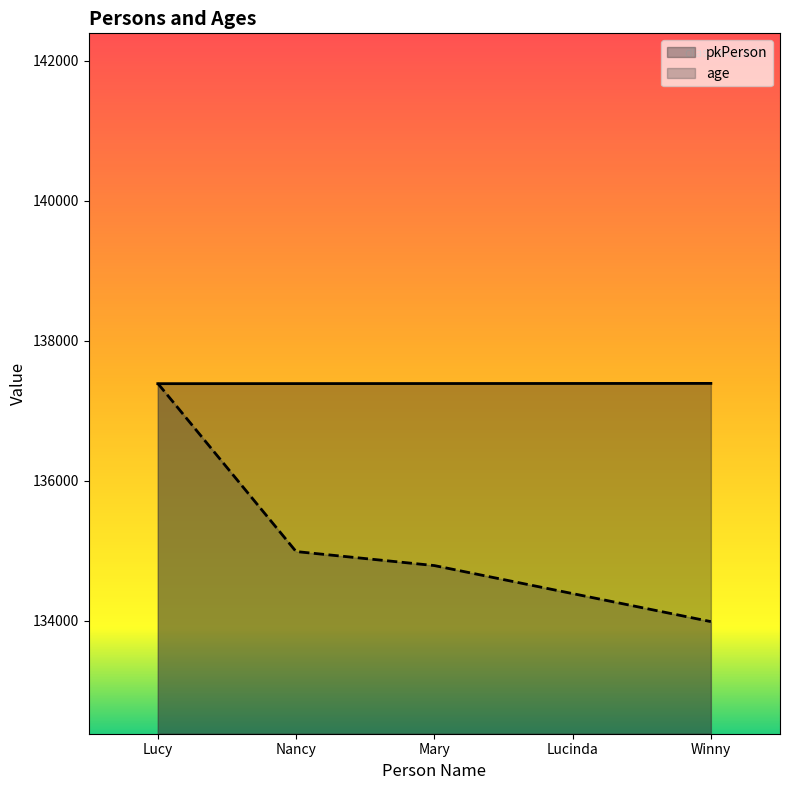

Reading left to right, what are all the values shown in this chart?

pkPerson: Lucy=137385.0	Nancy=137386.0	Mary=137387.0	Lucinda=137388.0	Winny=137389.0
age: Lucy=137389.0	Nancy=134987.1	Mary=134786.9	Lucinda=134386.6	Winny=133986.3